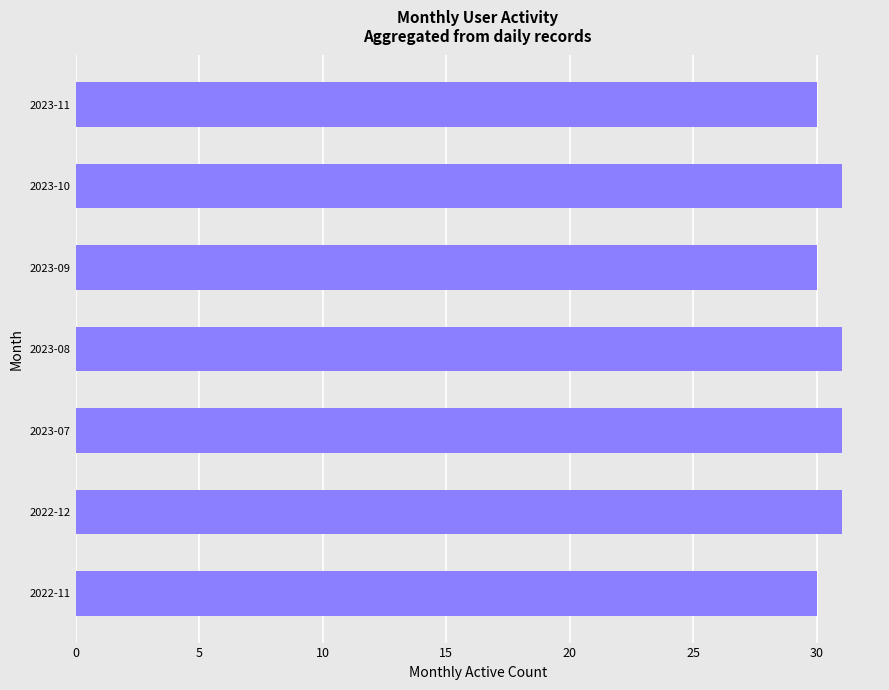

The chart shows a value of 12 at 2022-11. True or false?

False